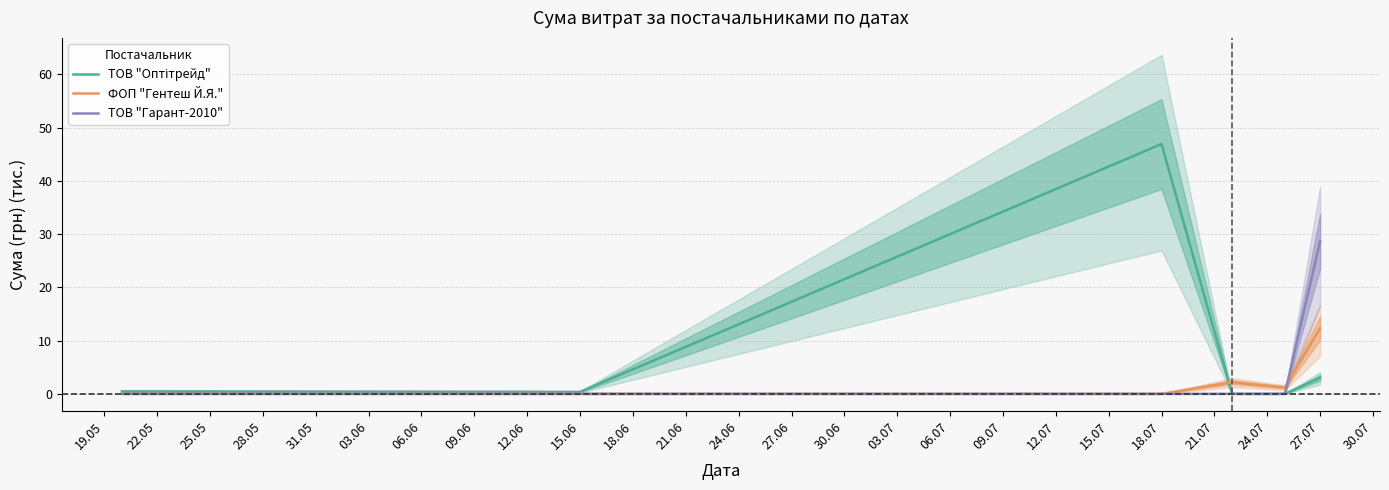

True or false: ТОВ "Оптітрейд" and ФОП "Гентеш Й.Я." intersect in this chart.

True